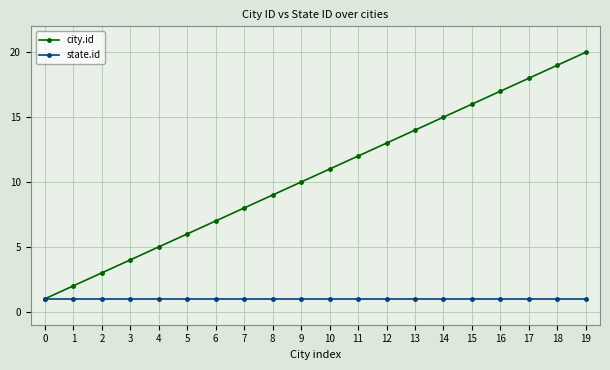

What is the total value across all series at 11?

13